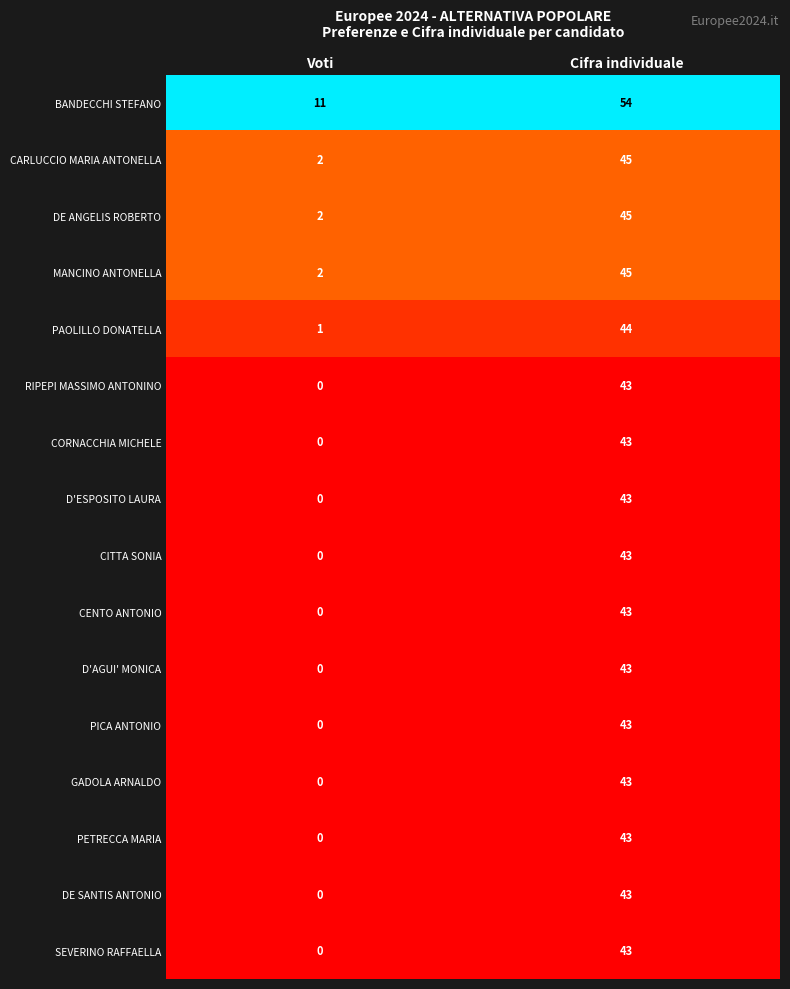

At how many categories does at least one series exceed 0?

2